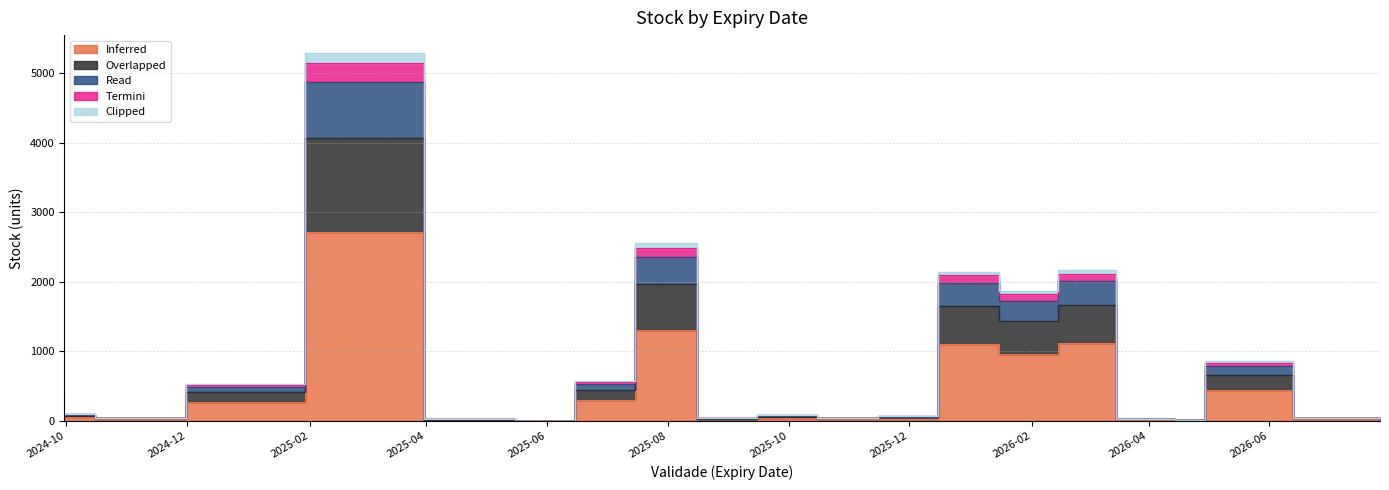

What is the label of the 36th point from the right?

2025-11-30